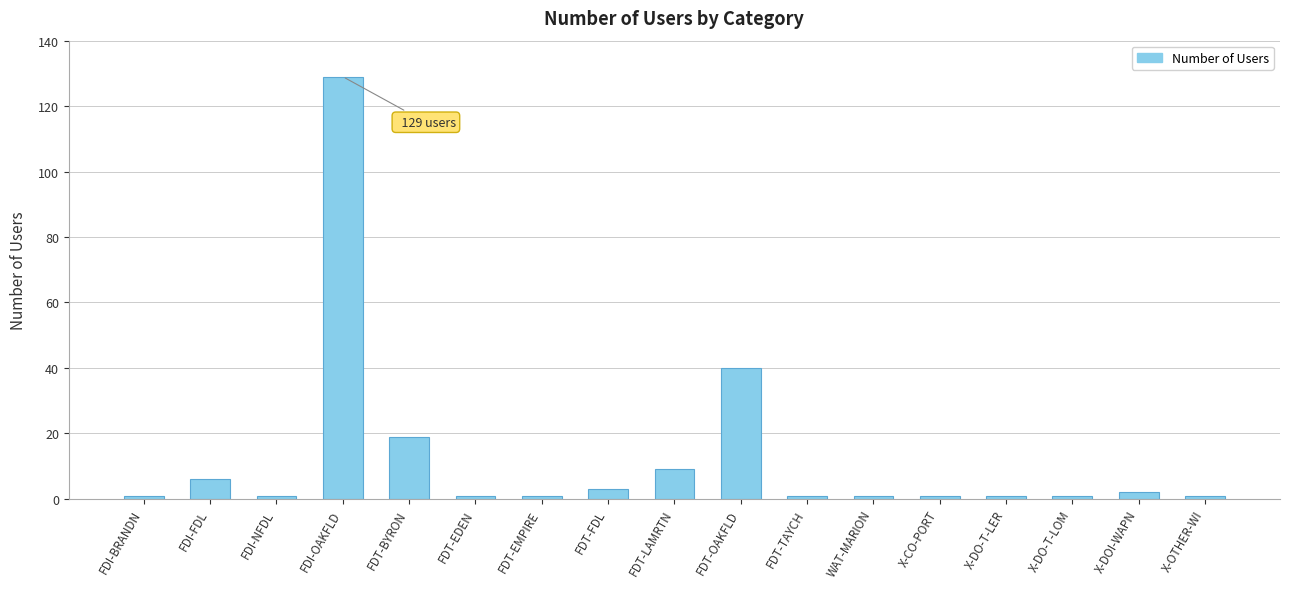

The value at FDT-OAKFLD is 40. True or false?

True